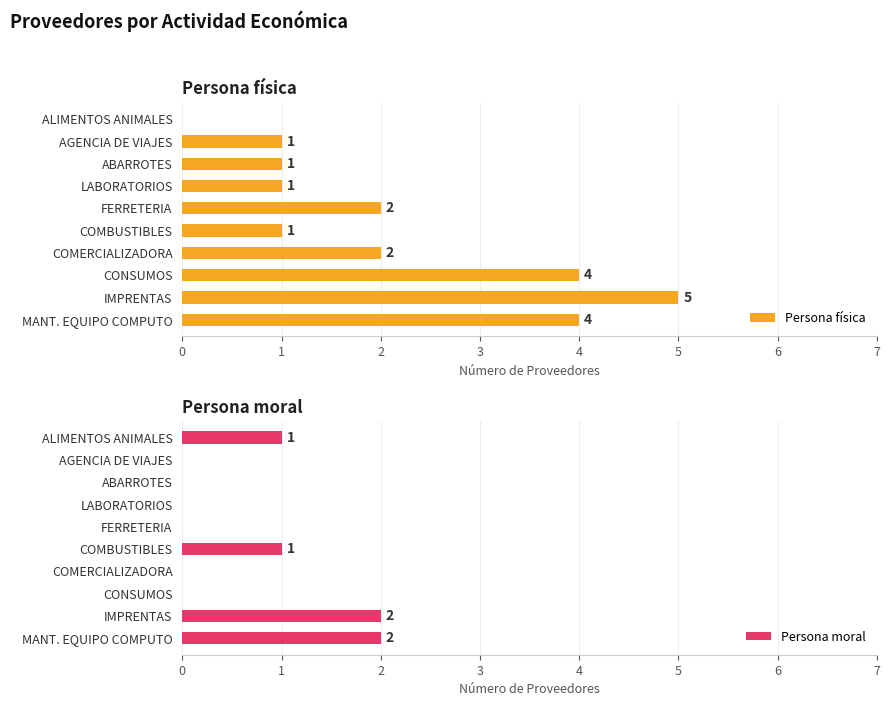

Between 1 and 8, which series saw the biggest shift?

Persona física